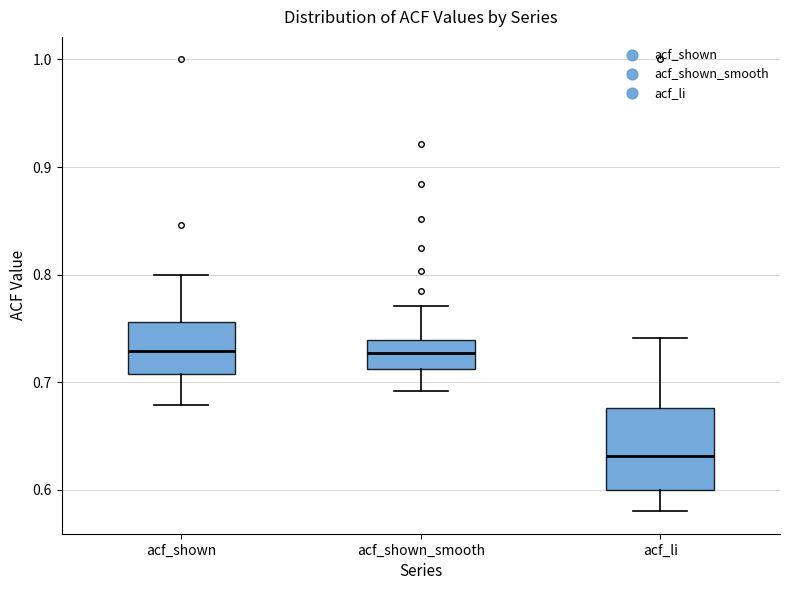

Which box has the lowest median line?

acf_li